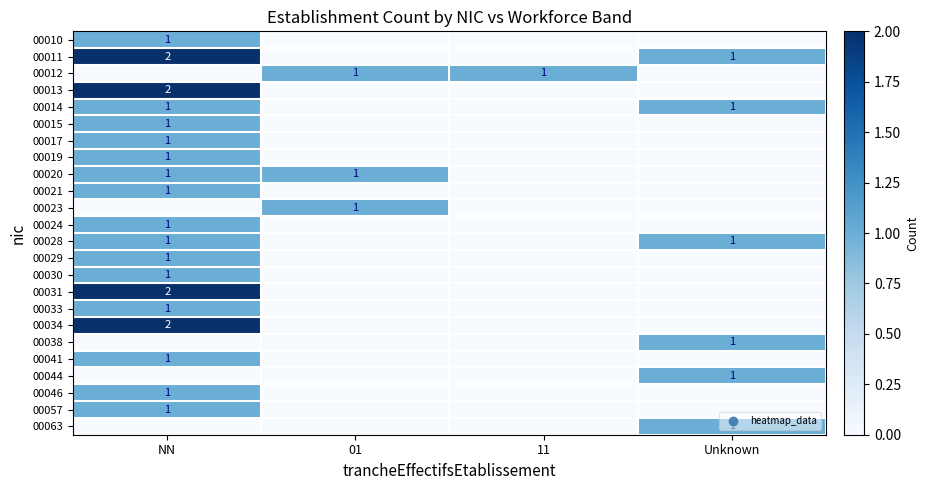

Is the value of 00011 at NN greater than the value of 00021 at NN?

Yes